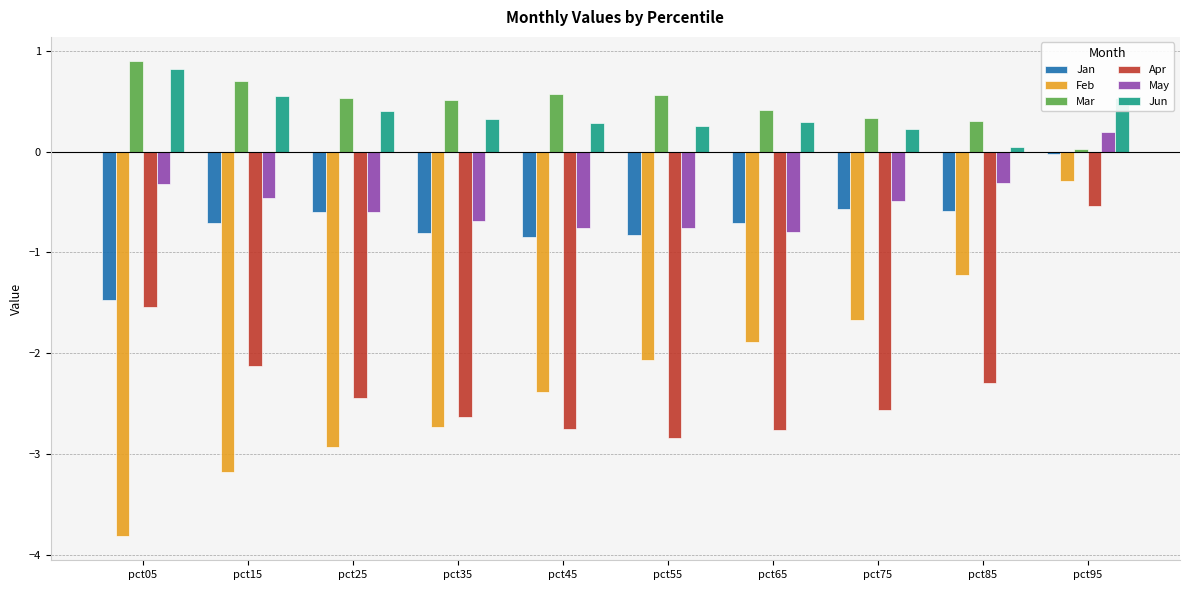

Are the bars grouped side by side (vs. stacked)?

Yes